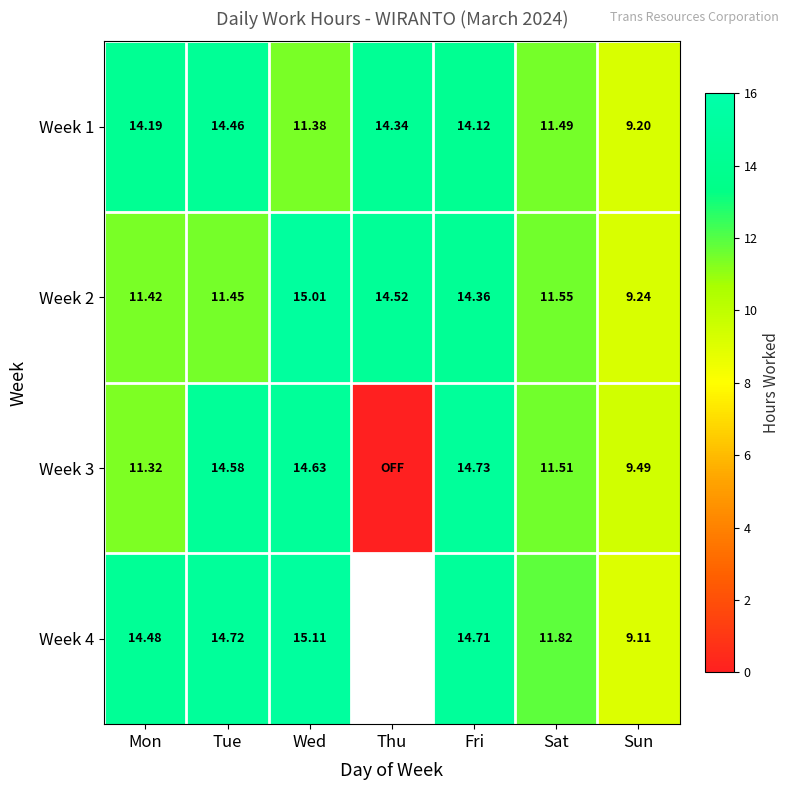

Which has a higher value, Thu or Sat?

Thu